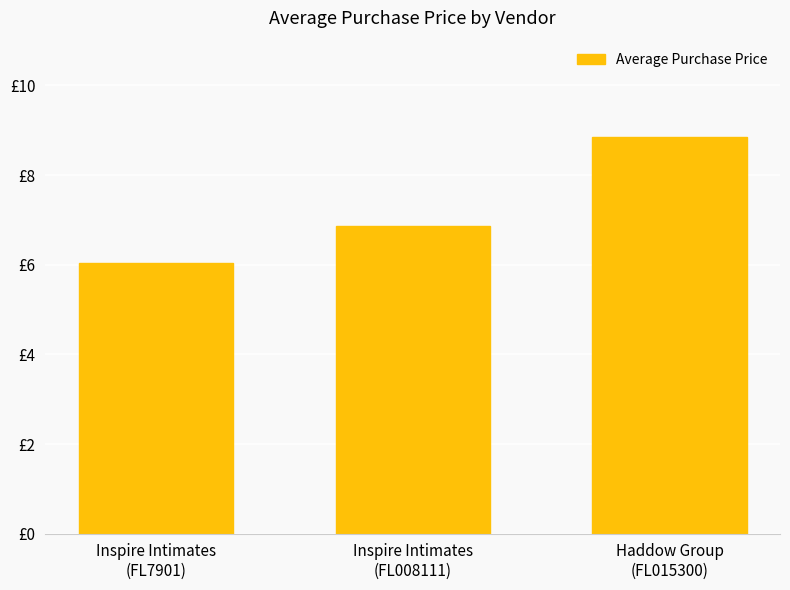

Where is the data nearest to the value 7?

Inspire Intimates
(FL008111)